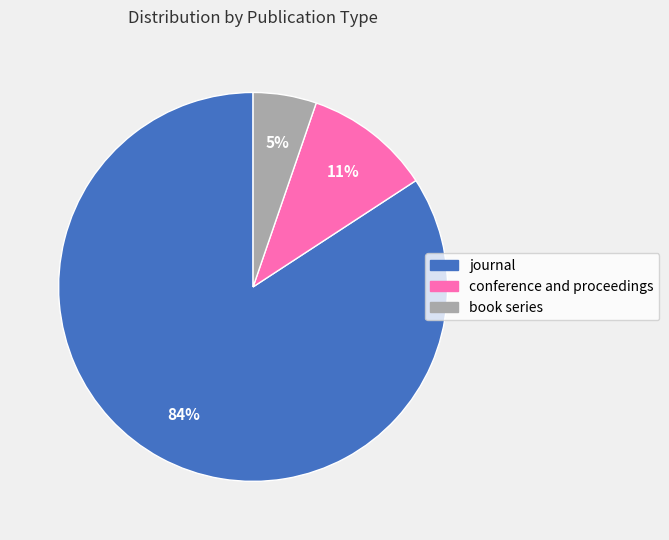

Rank the categories by value from lowest to highest.

book series, conference and proceedings, journal